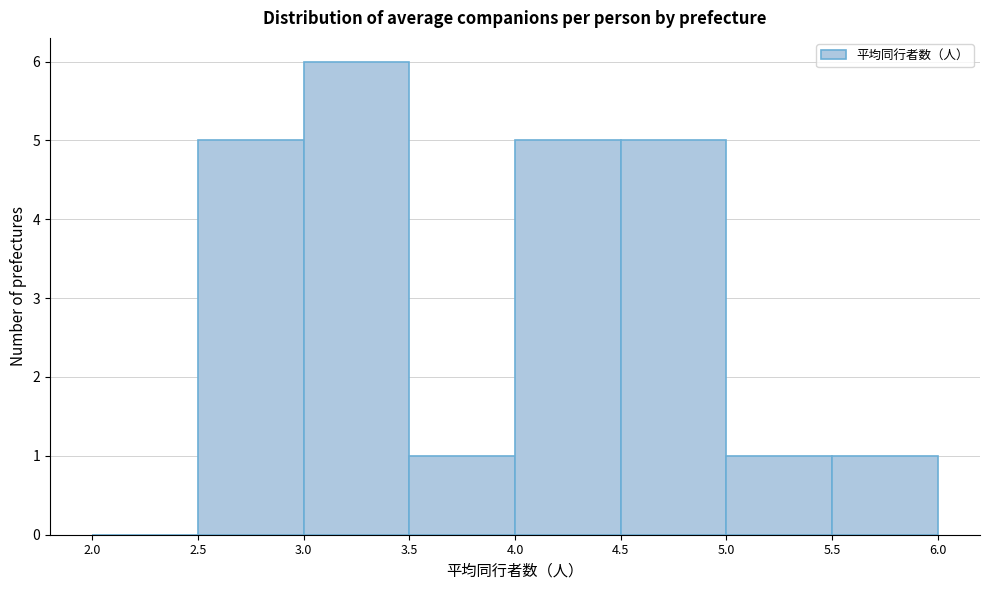

Over which range of the x-axis is the bar tallest?

3.0 to 3.5